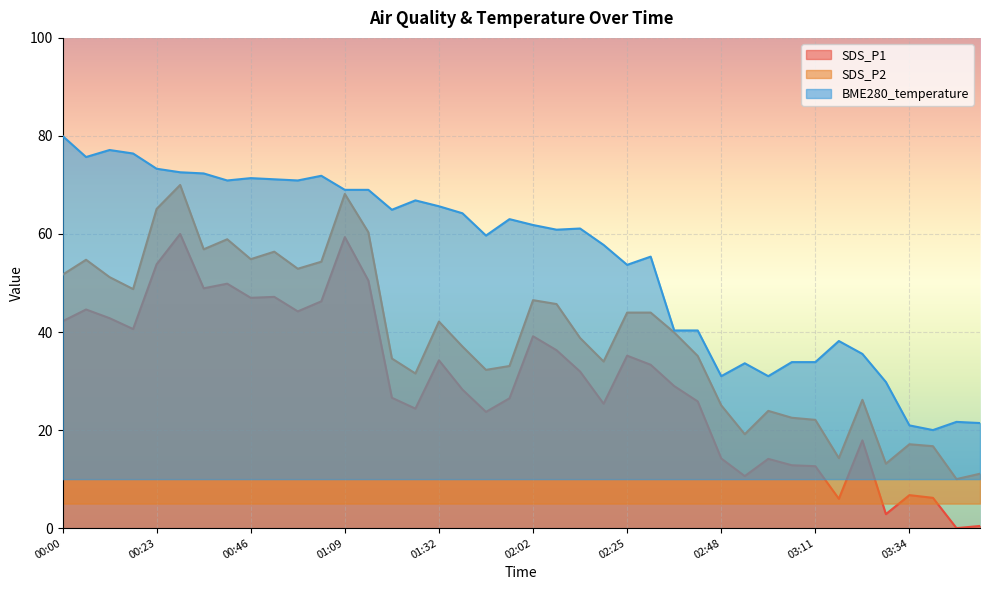

List the labels in order of SDS_P2 value, largest first.

00:28, 01:09, 00:23, 01:15, 00:40, 00:34, 00:52, 00:46, 00:05, 01:03, 00:57, 00:00, 00:11, 00:17, 02:02, 02:07, 02:25, 02:30, 01:32, 02:36, 02:13, 01:38, 02:42, 01:21, 02:19, 01:56, 01:44, 01:26, 03:22, 02:48, 02:59, 03:05, 03:11, 02:53, 03:34, 03:39, 03:16, 03:28, 03:51, 03:45